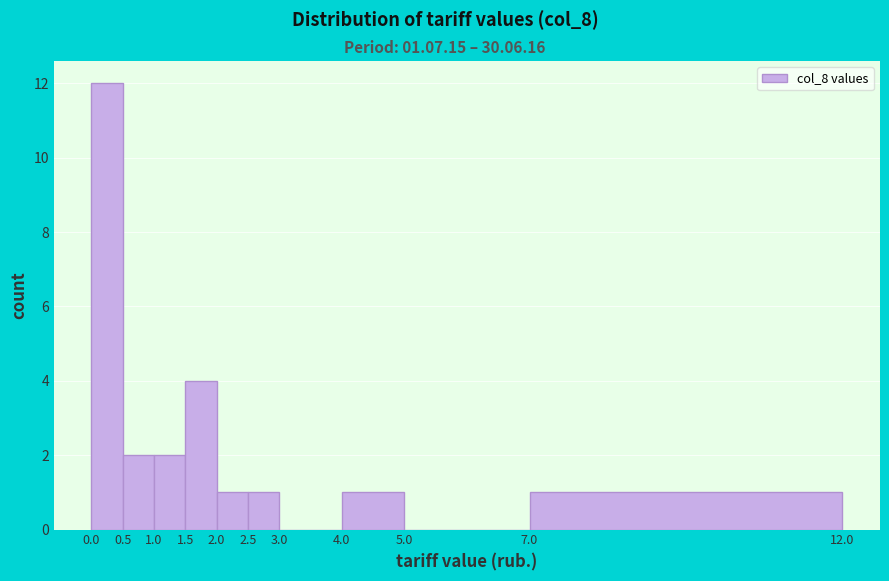

How tall is the bar that spans 4.0 to 5.0 on the x-axis? The values are not printed on the chart, so give them approximately, as read against the axis.

1